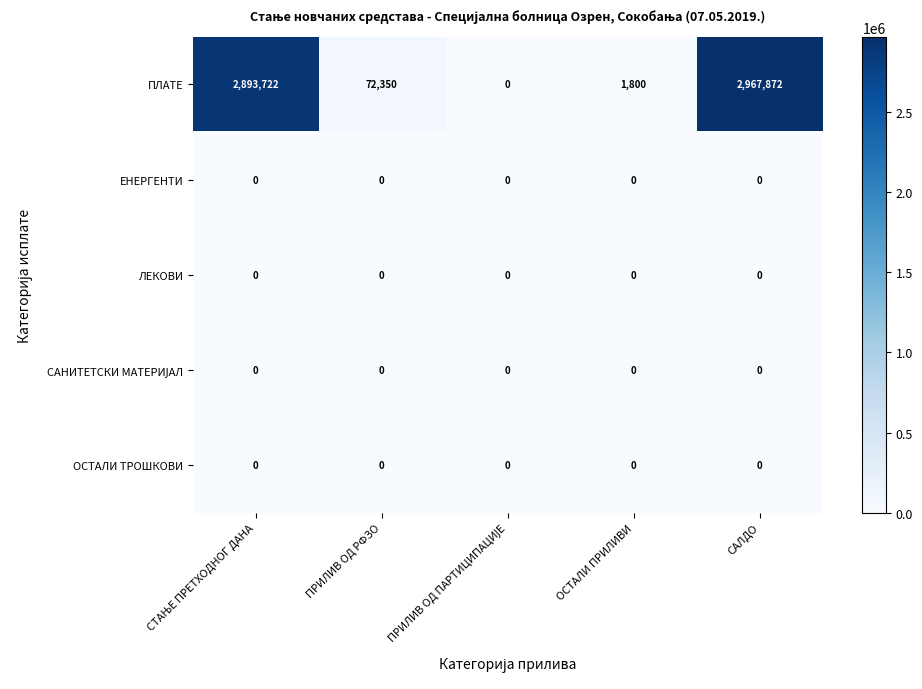

What is the total value across all series at САЛДО?

2967872